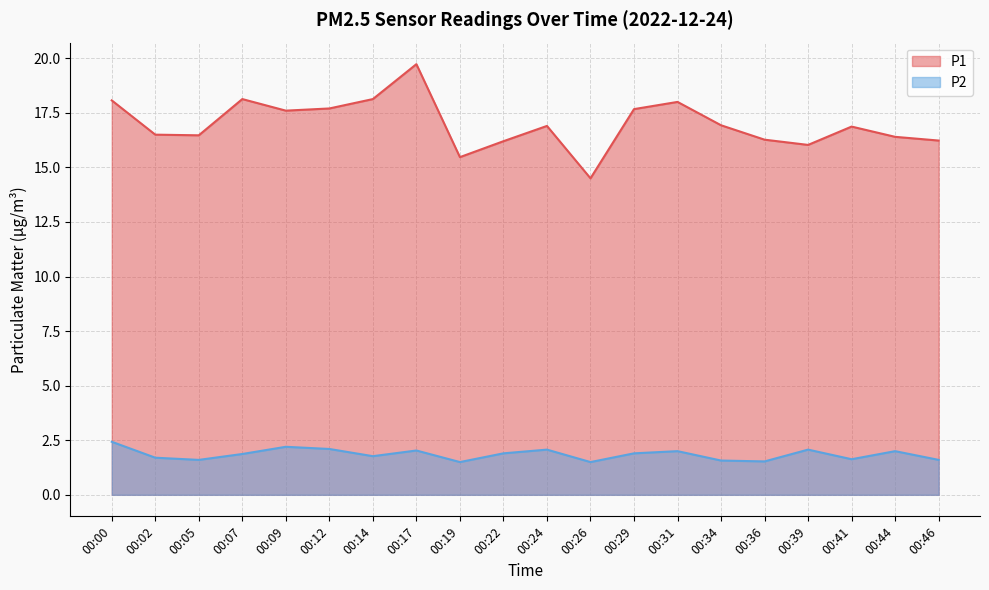

True or false: P2 and P1 intersect in this chart.

False